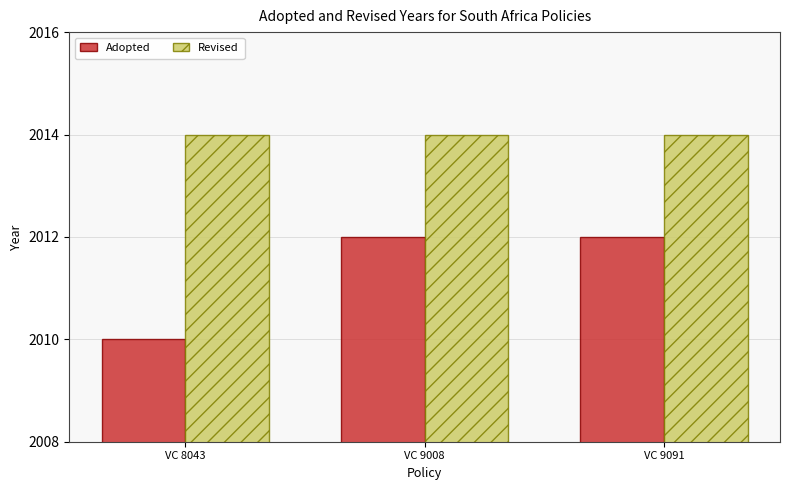

Reading left to right, extract all data points from this chart.

Adopted: VC 8043=2010	VC 9008=2012	VC 9091=2012
Revised: VC 8043=2014	VC 9008=2014	VC 9091=2014